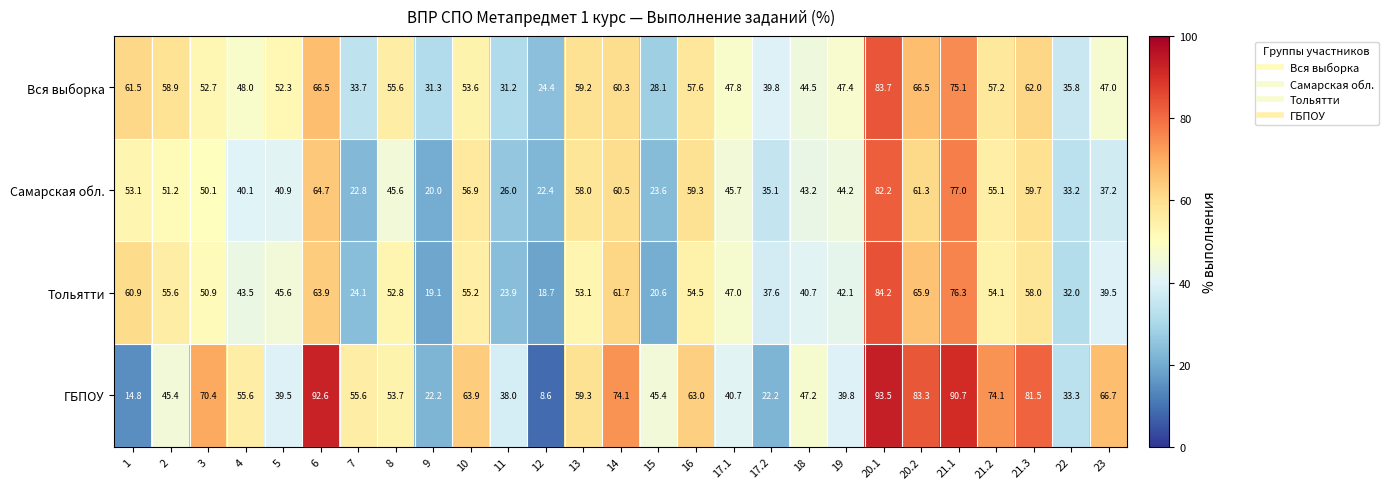

Between 7 and 22, which series saw the biggest shift?

ГБПОУ